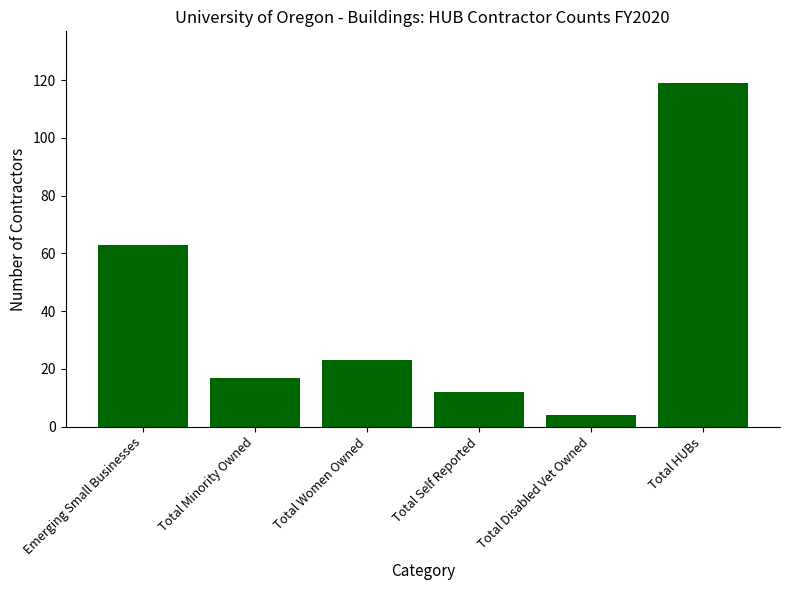

What is the label of the 5th bar from the right?

Total Minority Owned